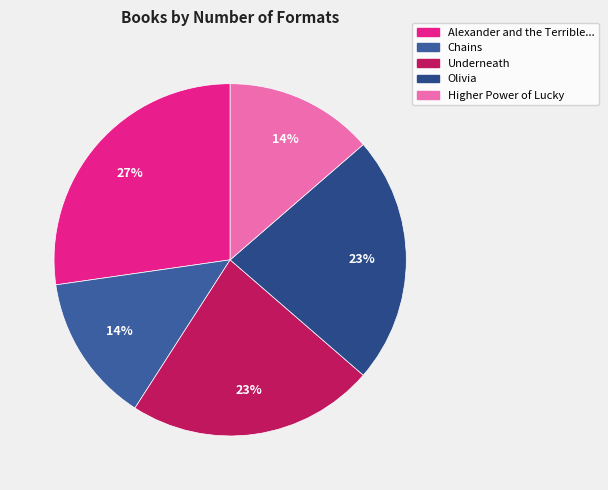

Which category has the biggest portion of the pie?

Alexander and the Terrible, Horrible, No Good, Very Bad Day